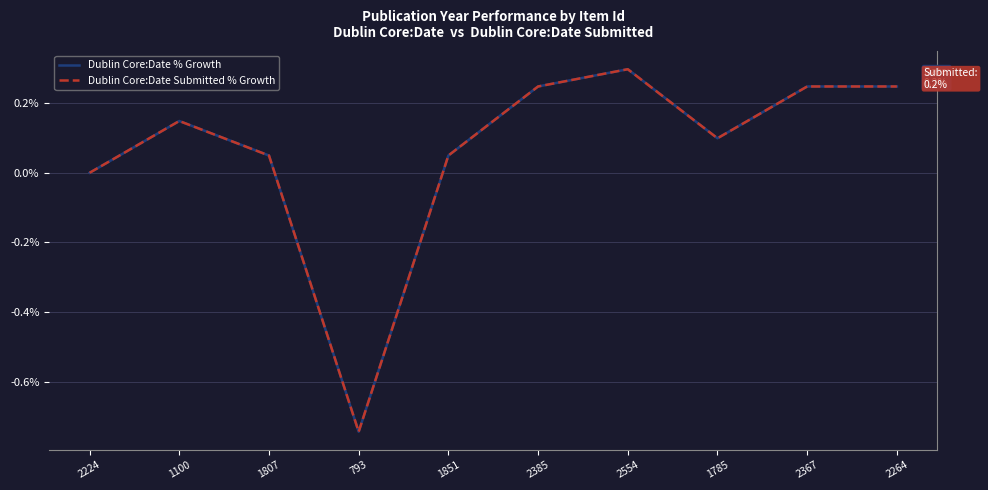

The Dublin Core:Date Submitted % Growth series shows 0.1 at 1100. True or false?

True